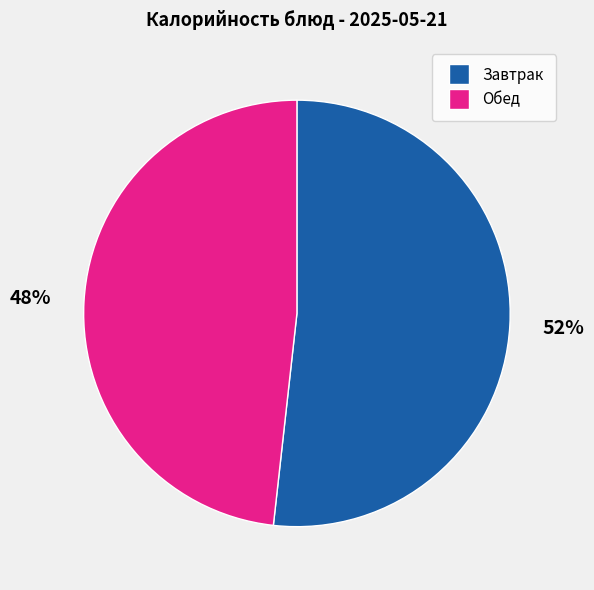

Is there any slice that represents more than half of the pie?

Yes